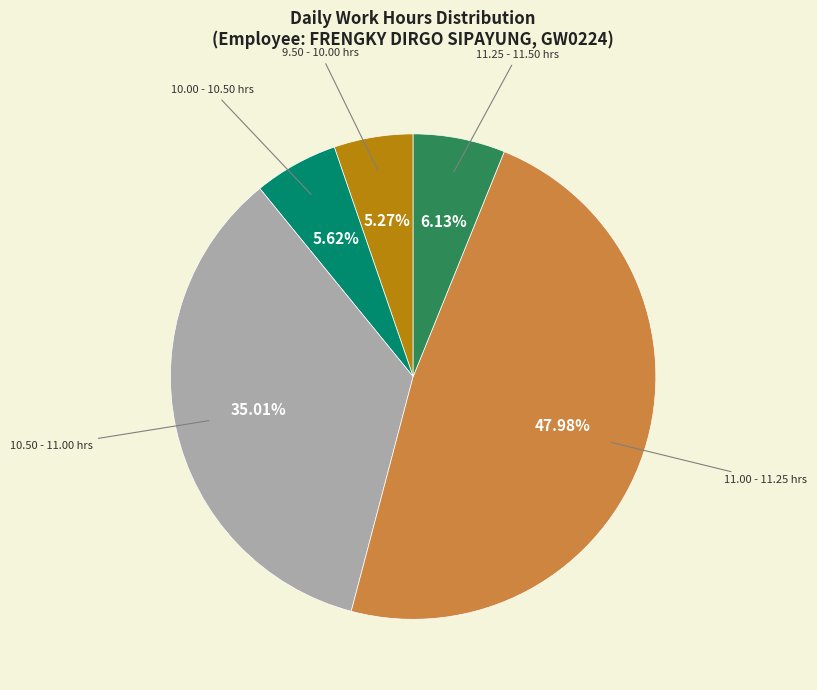

Count the number of slices in the pie.

5